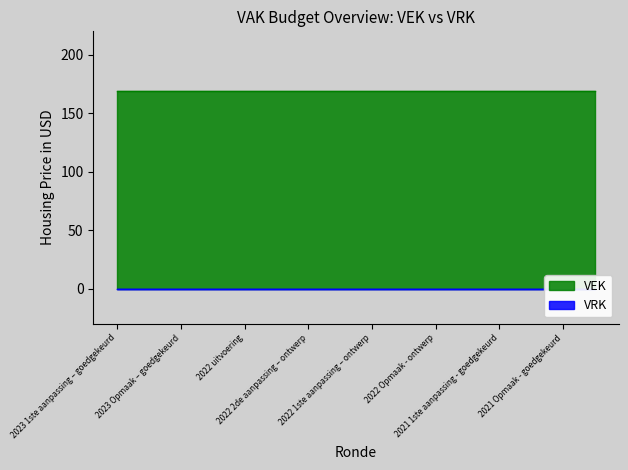

What are all the series names shown in the legend?

VEK, VRK